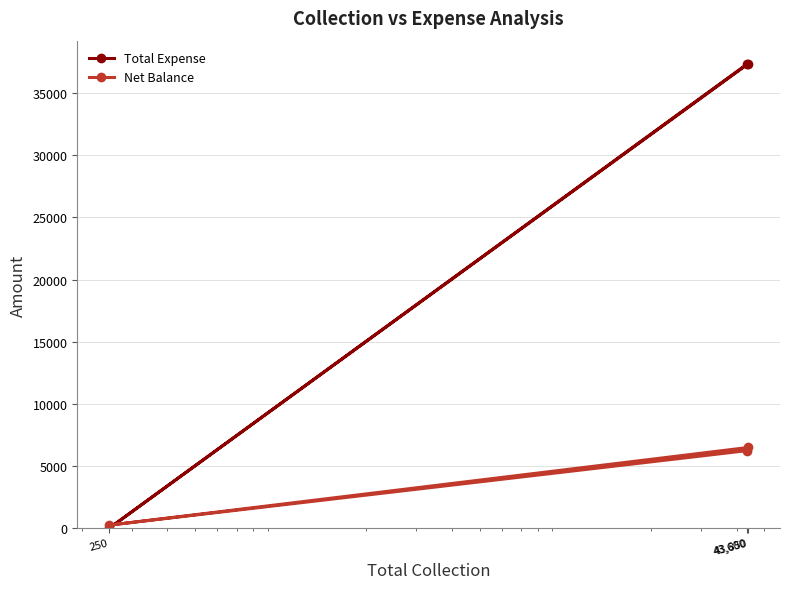

Which series has the largest range (max minus min)?

Total Expense